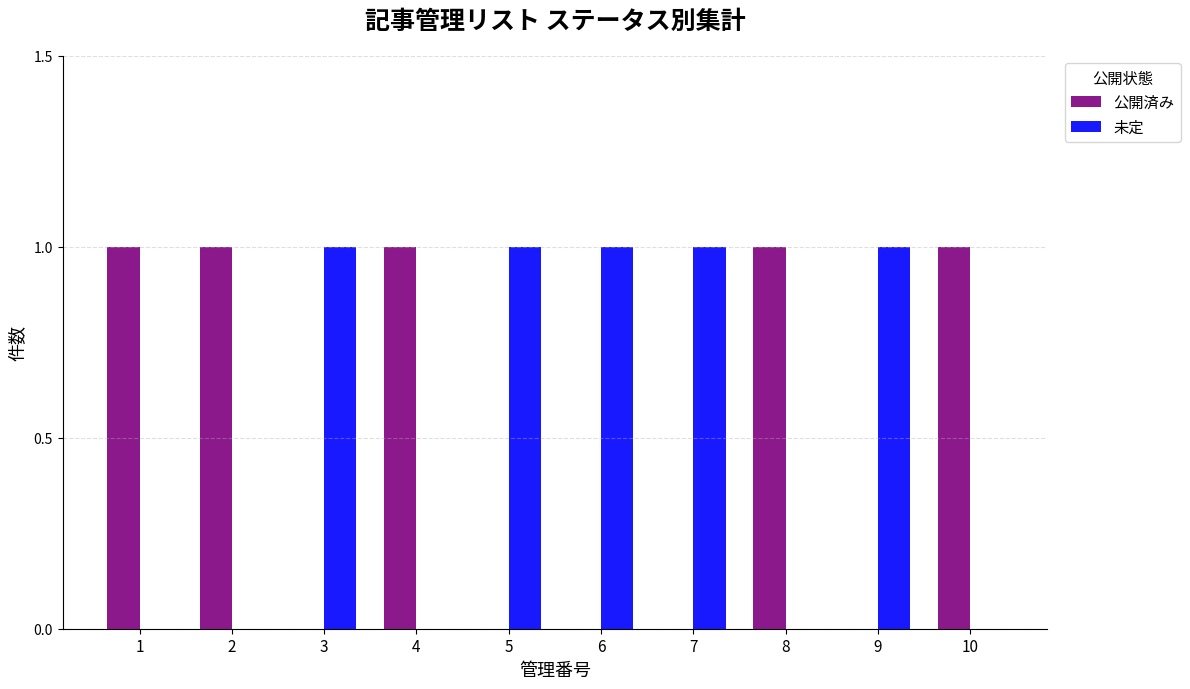

True or false: 公開済み has a value of 1 at 4.

True